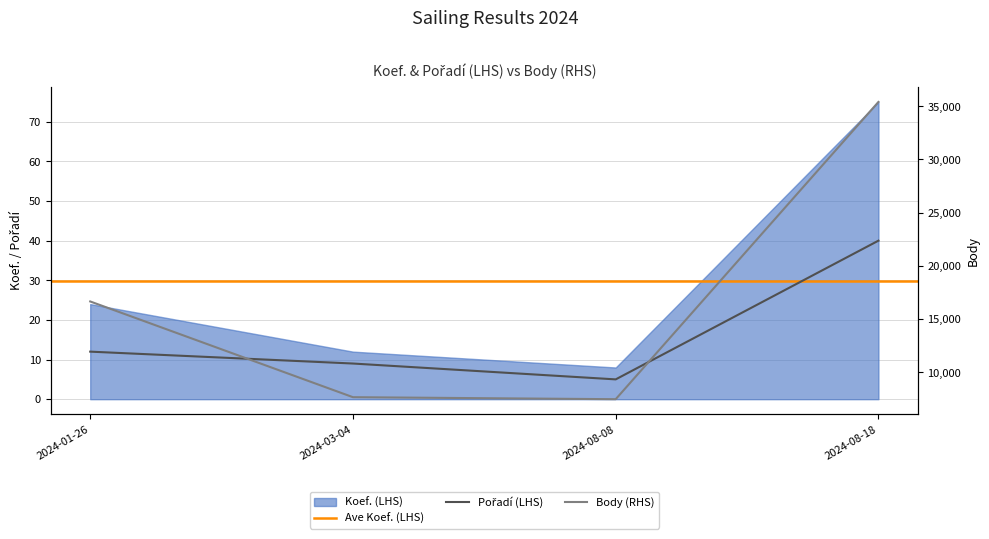

Between 2024-03-04 and 2024-08-08, which series saw the biggest shift?

Body